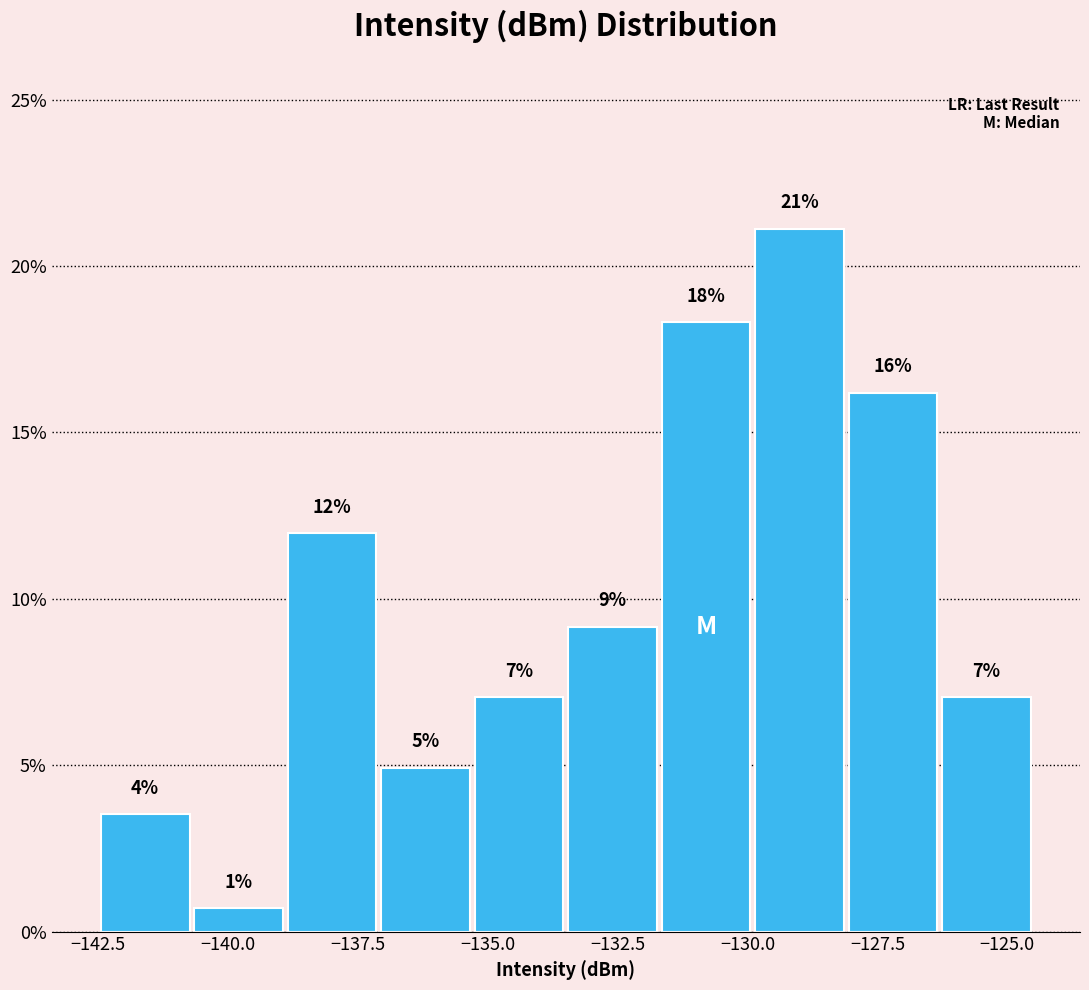

Read against the x-axis, roughly where is the centre of the tallest bar?

-129.0